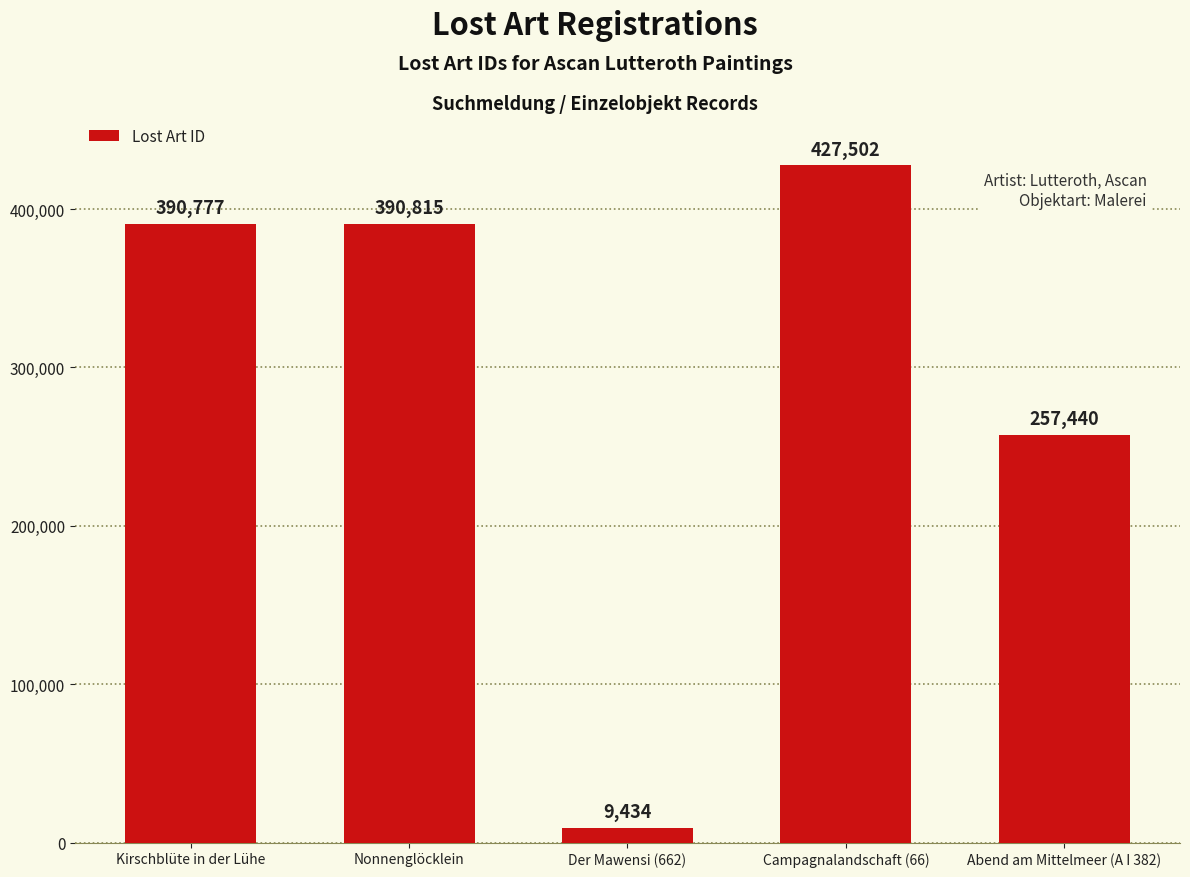

What is the sum of the values at Campagnalandschaft (66) and Der Mawensi (662)?

436936